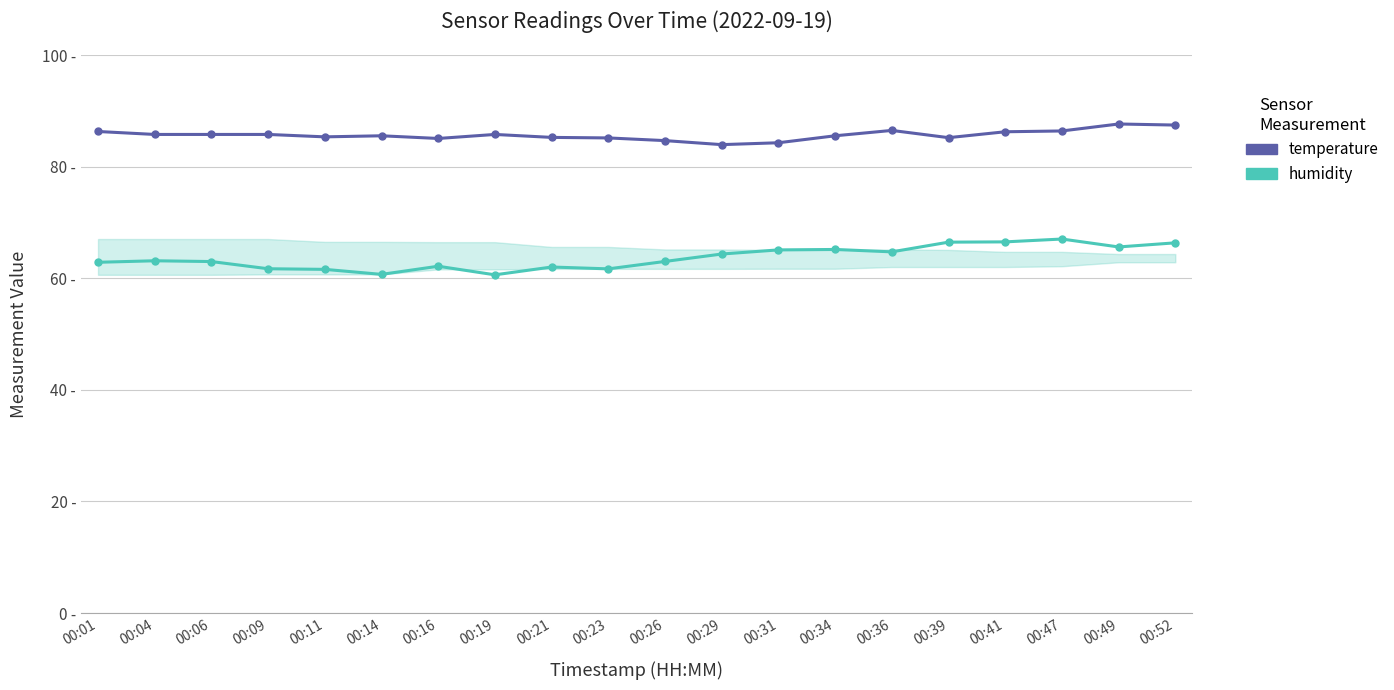

How many values in the temperature series are below 85?

3